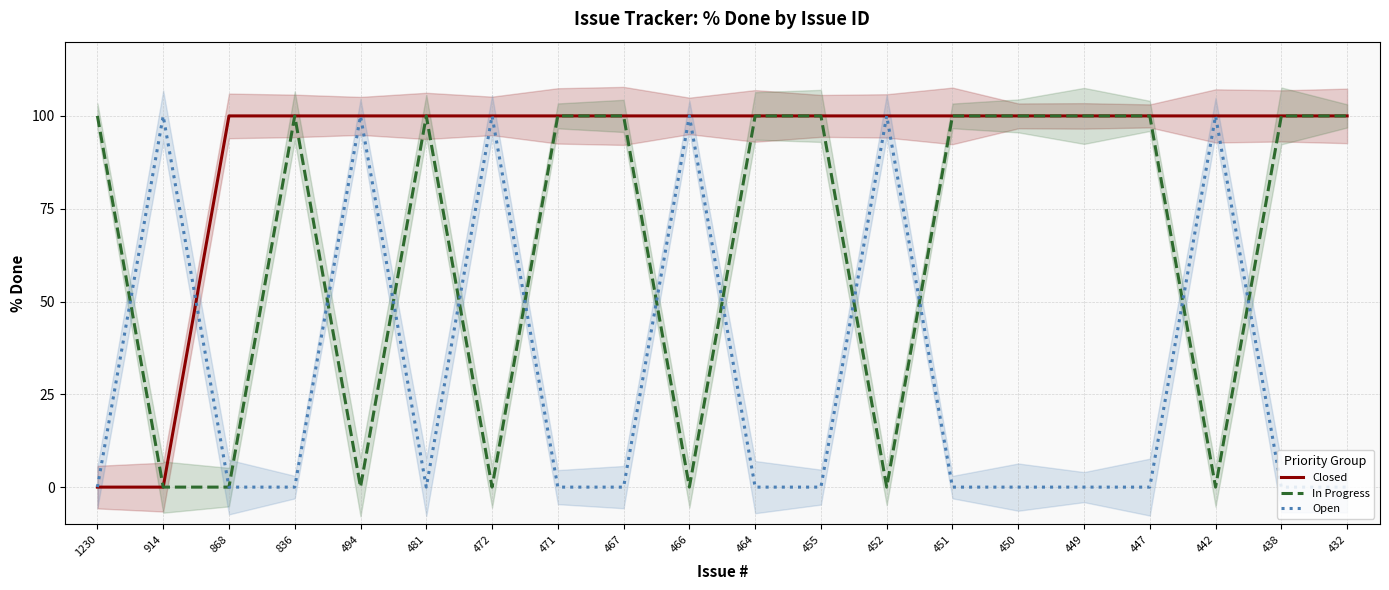

Rank the categories by Closed value from highest to lowest.

868, 836, 494, 481, 472, 471, 467, 466, 464, 455, 452, 451, 450, 449, 447, 442, 438, 432, 1230, 914